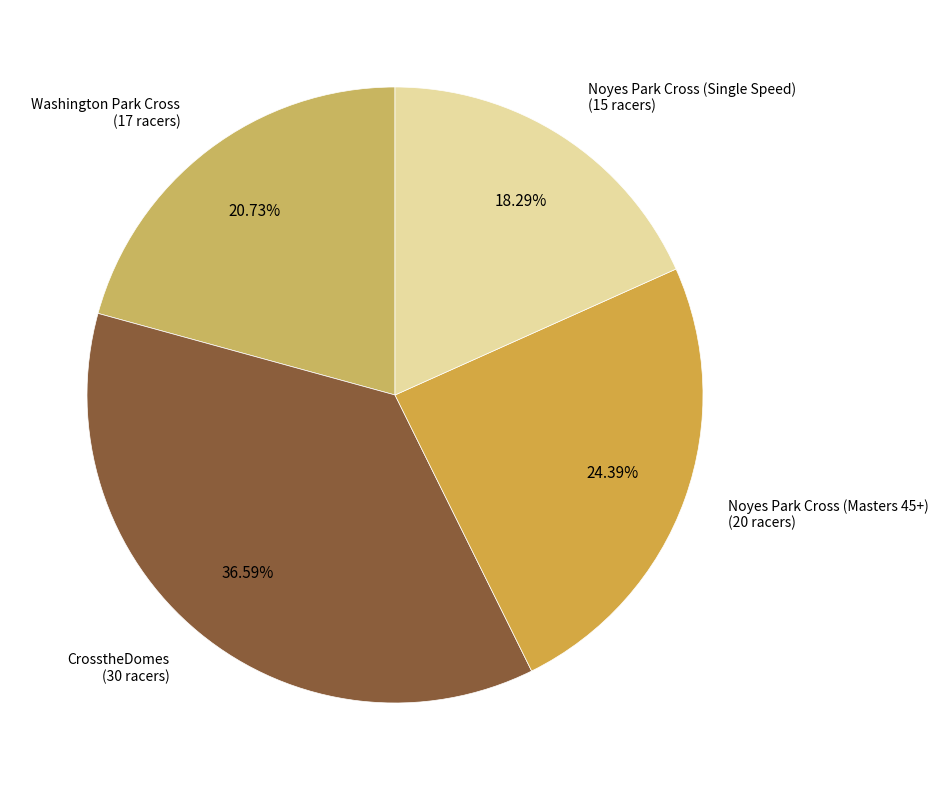

To the nearest percent, what is the difference between the largest and smallest slice percentages?

18%